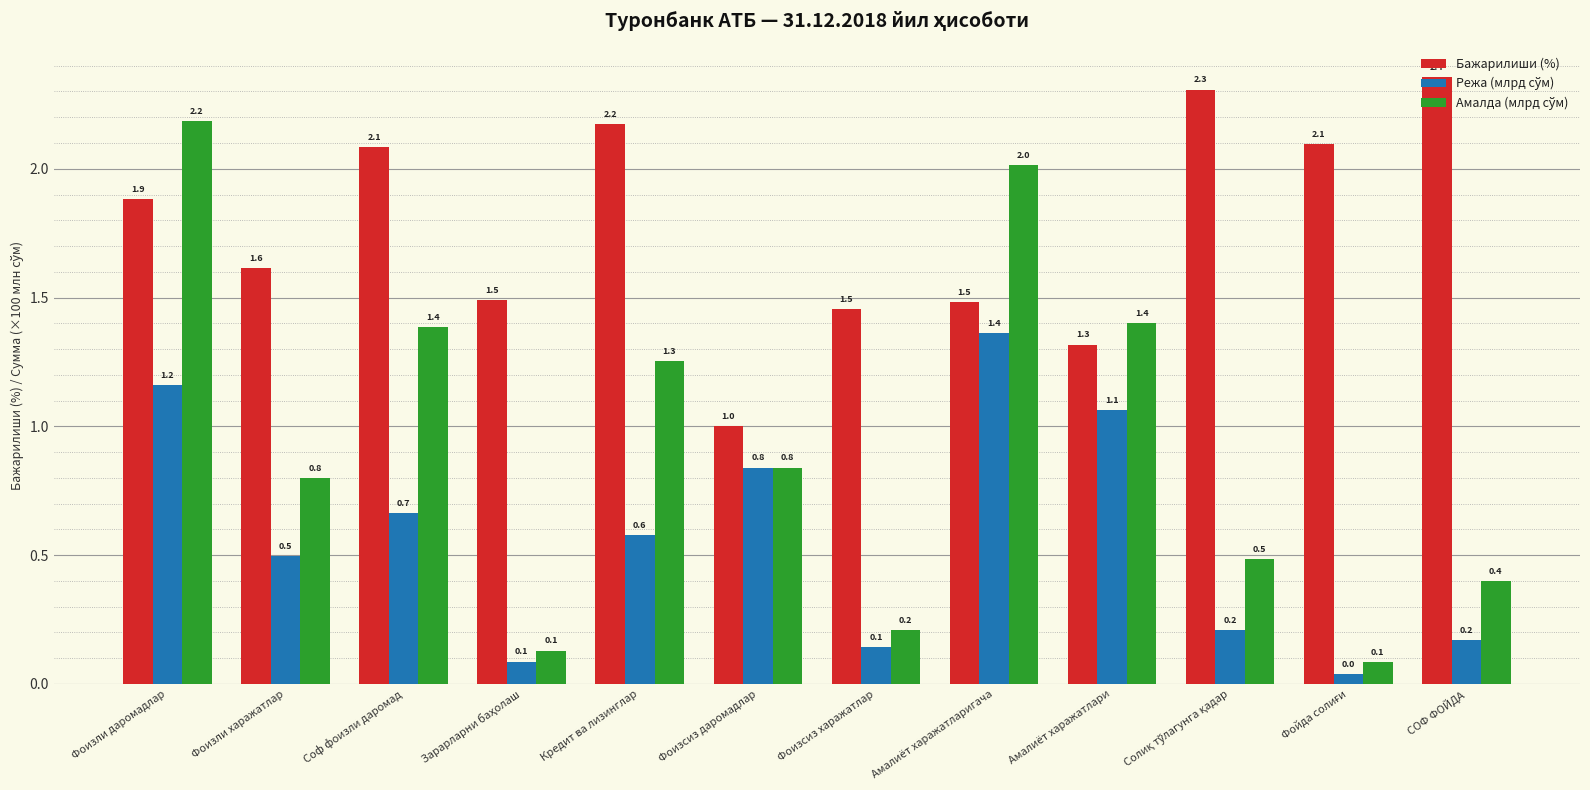

What is the difference between the highest and lowest values at СОФ ФОЙДА?

2.2